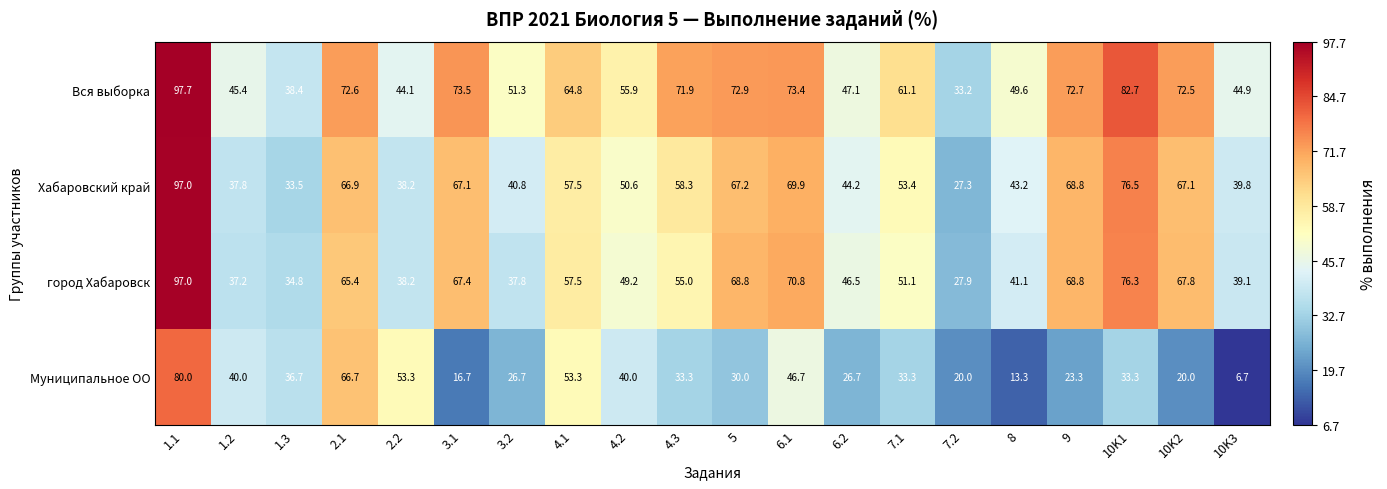

At which label does Хабаровский край first exceed 57?

1.1